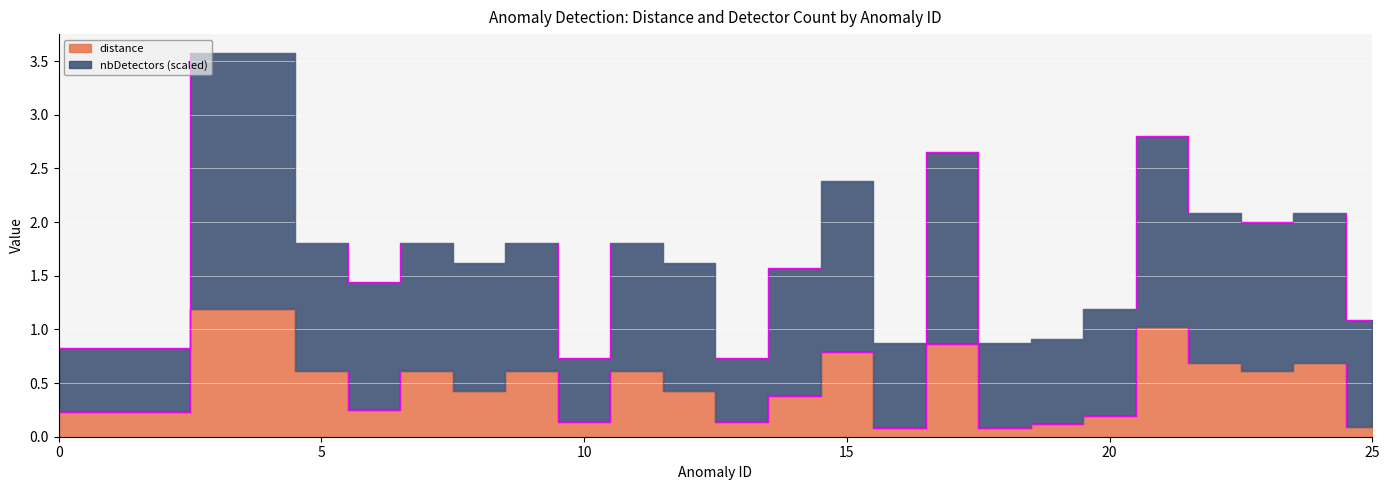

Where does the nbDetectors series first go above 1?

3